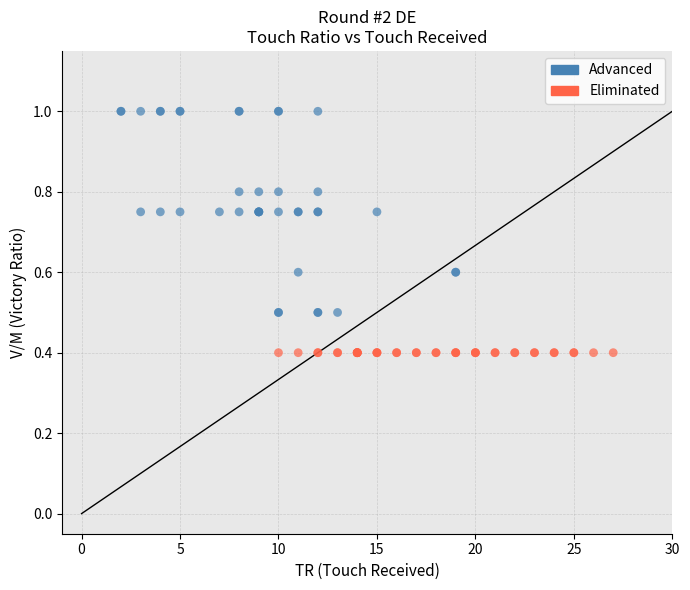

Which series reaches the minimum Y coordinate?

Eliminated